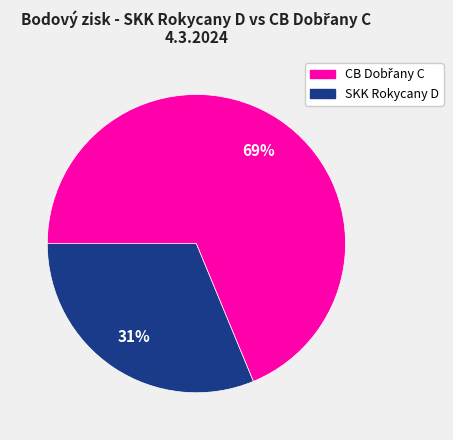

To the nearest percent, what is the average slice percentage?

50%